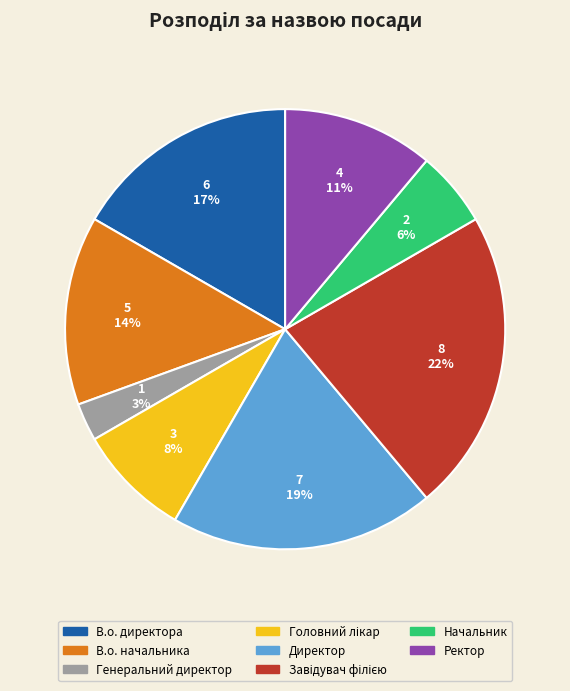

Is Директор the majority of the pie?

No